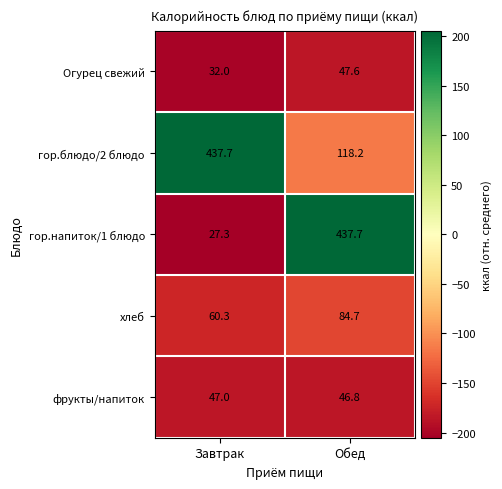

Is the value of гор.блюдо/2 блюдо at Завтрак greater than the value of фрукты/напиток at Обед?

Yes